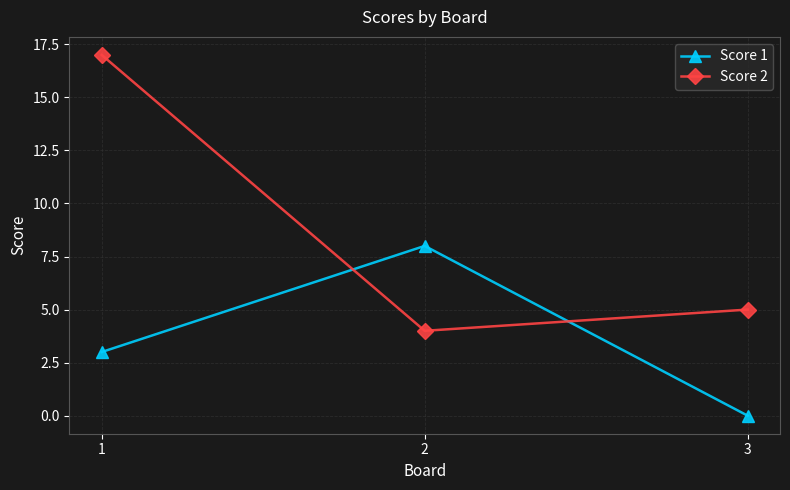

How many distinct data groups are displayed?

2